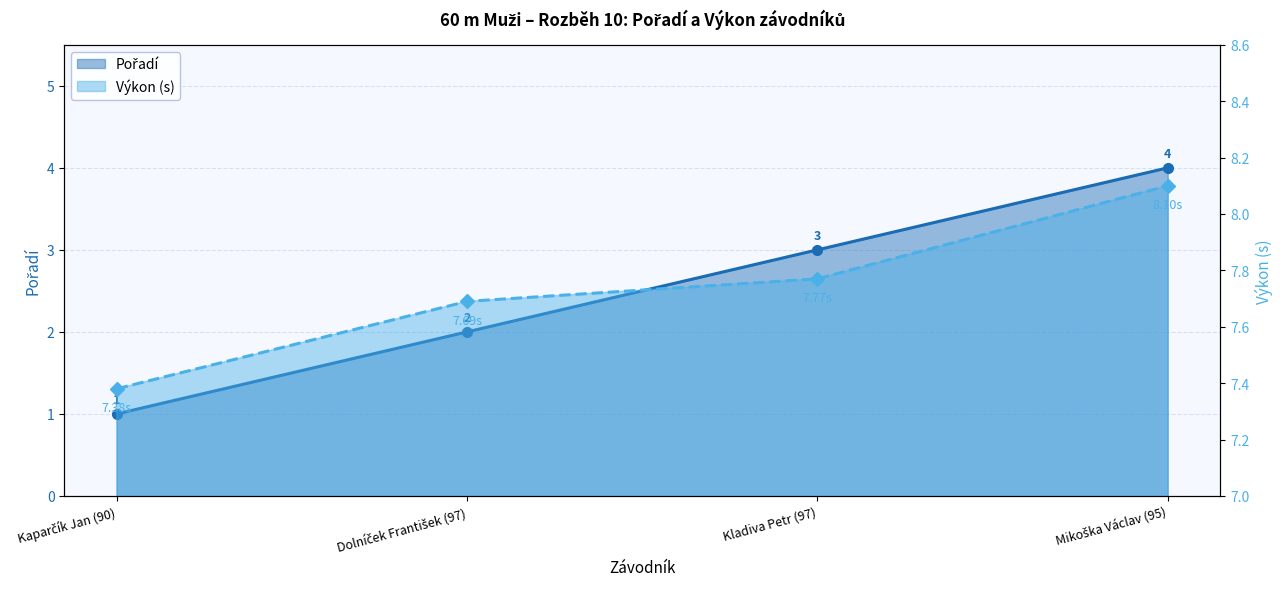

What is the minimum value for Pořadí?

1.0